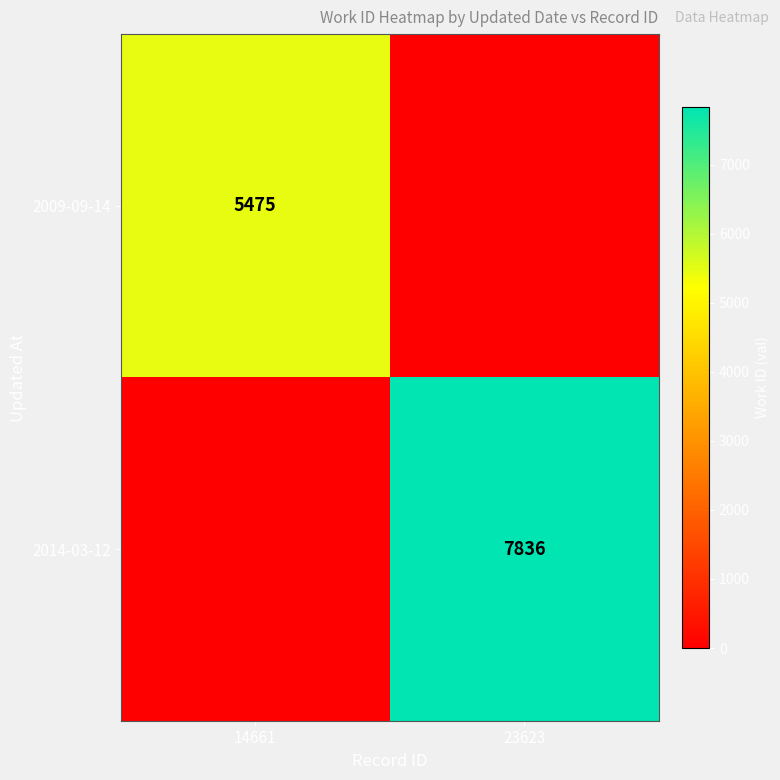

Is the value of 2009-09-14 at 14661 greater than the value of 2014-03-12 at 23623?

No